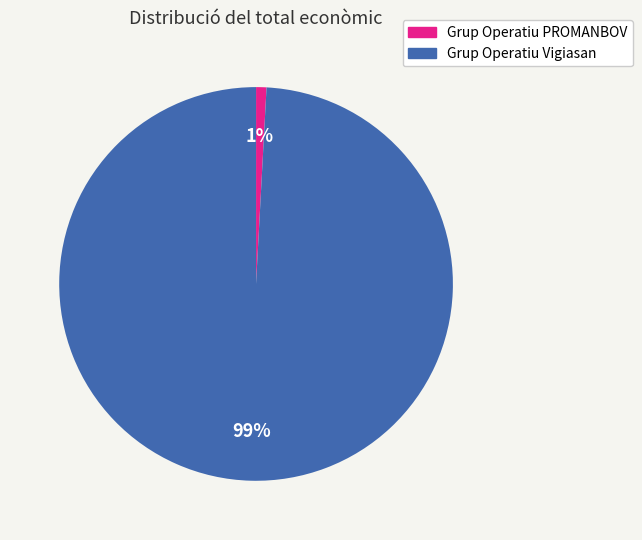

To the nearest percent, what is the combined percentage of Grup Operatiu PROMANBOV and Grup Operatiu Vigiasan?

100%